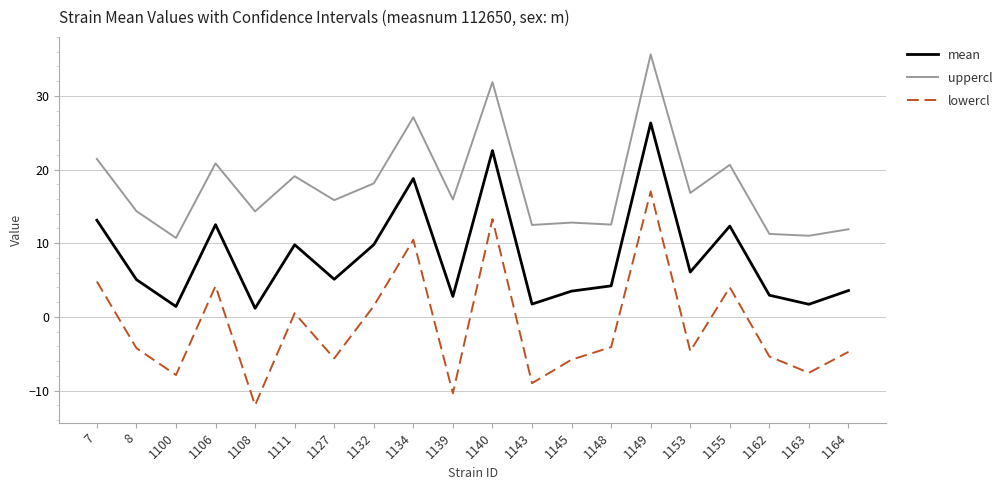

How many interior local valleys does the mean series have?

7